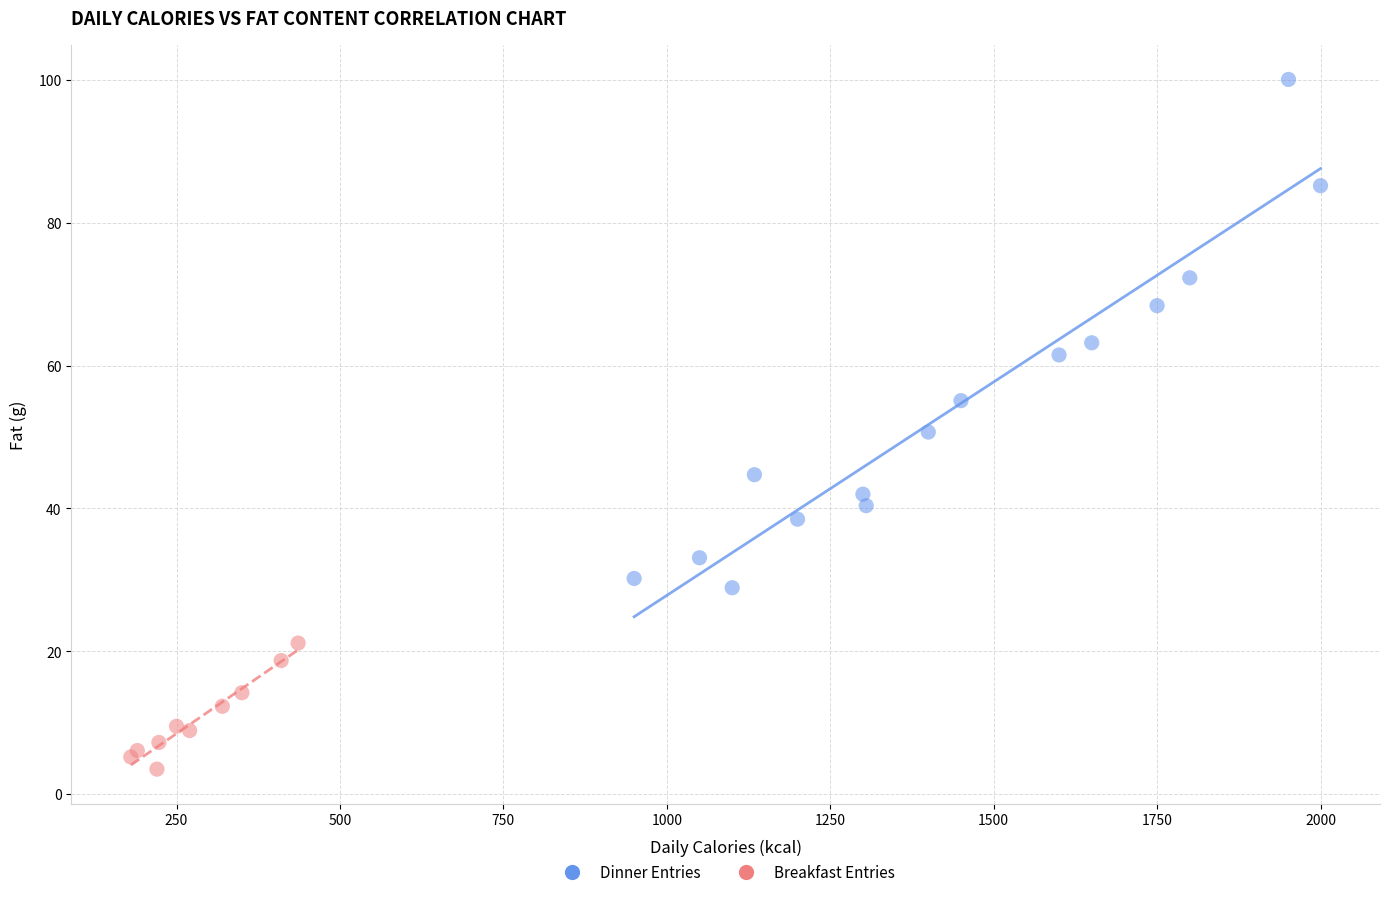

Which series reaches the maximum Y coordinate?

Dinner Entries